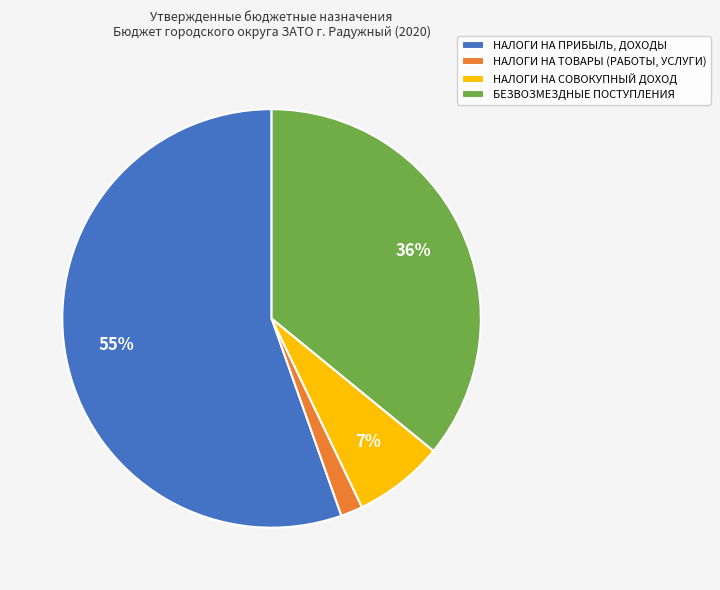

To the nearest percent, what is the combined percentage of НАЛОГИ НА ТОВАРЫ (РАБОТЫ, УСЛУГИ) and НАЛОГИ НА ПРИБЫЛЬ, ДОХОДЫ?

57%